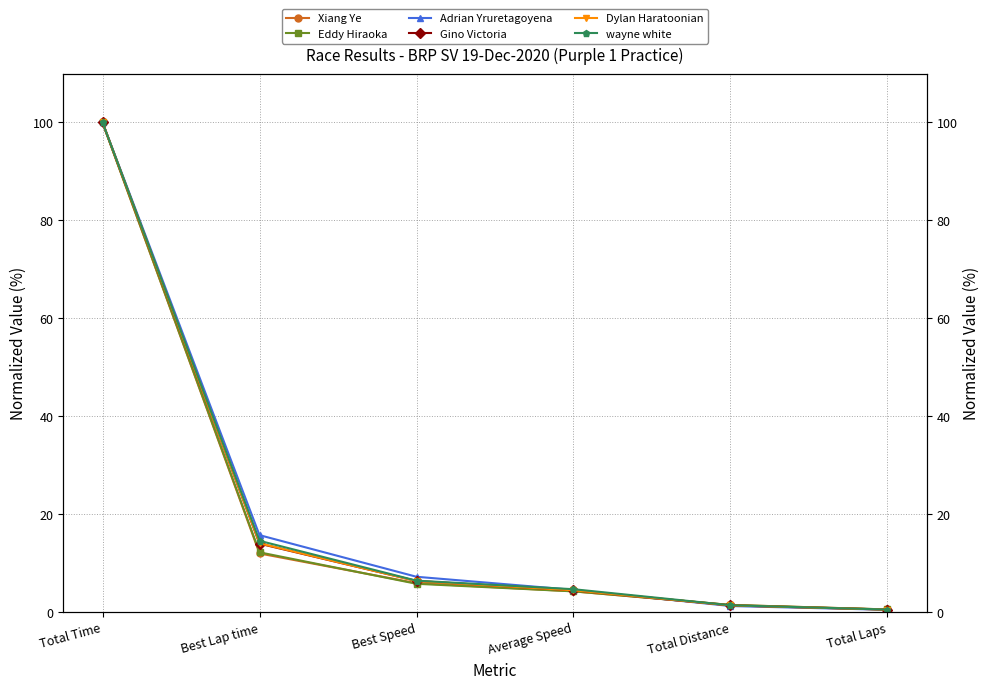

What is the label of the 6th point from the right?

Total Time